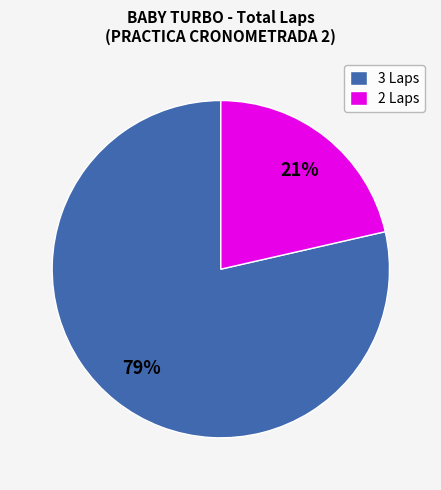

Is 2 Laps the majority of the pie?

No